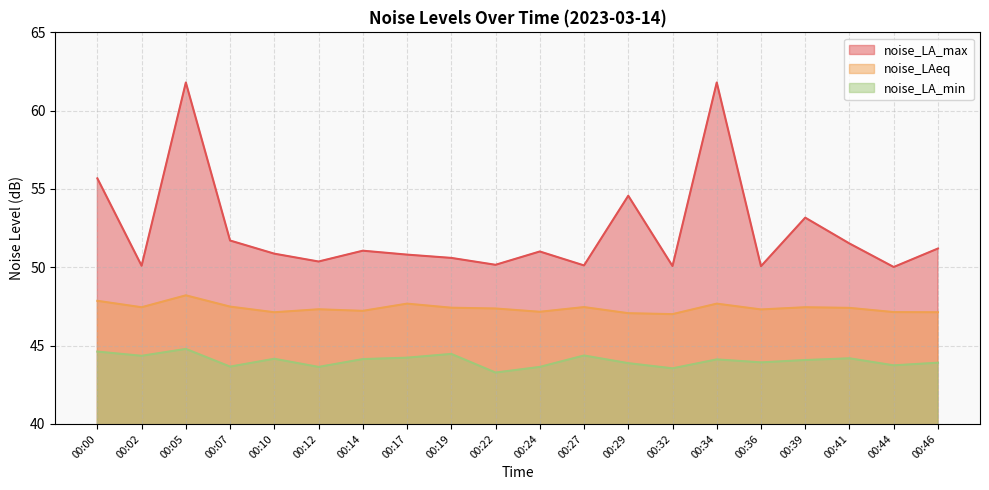

How many lines are shown in the chart?

3